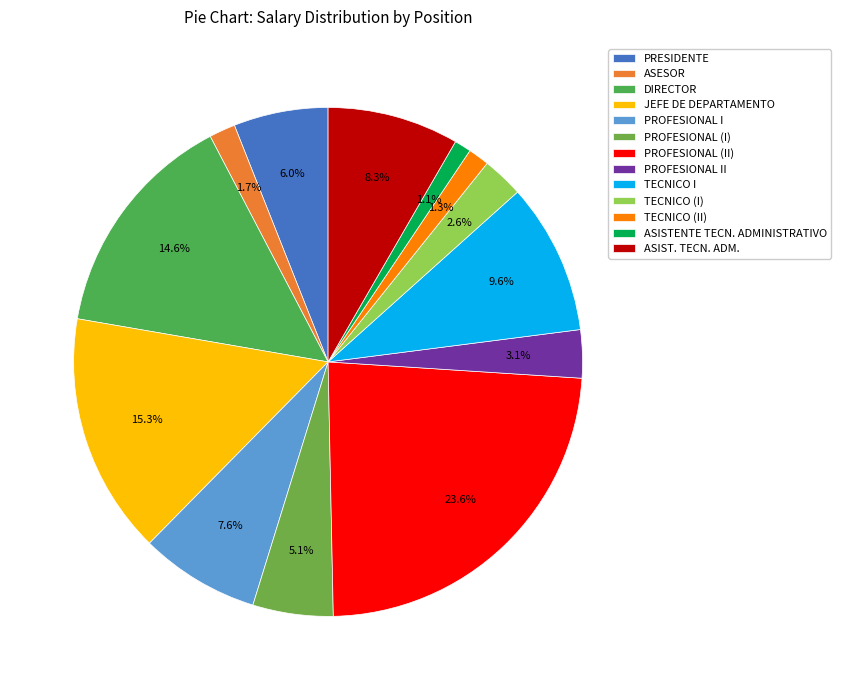

How many segments does this pie chart have?

13